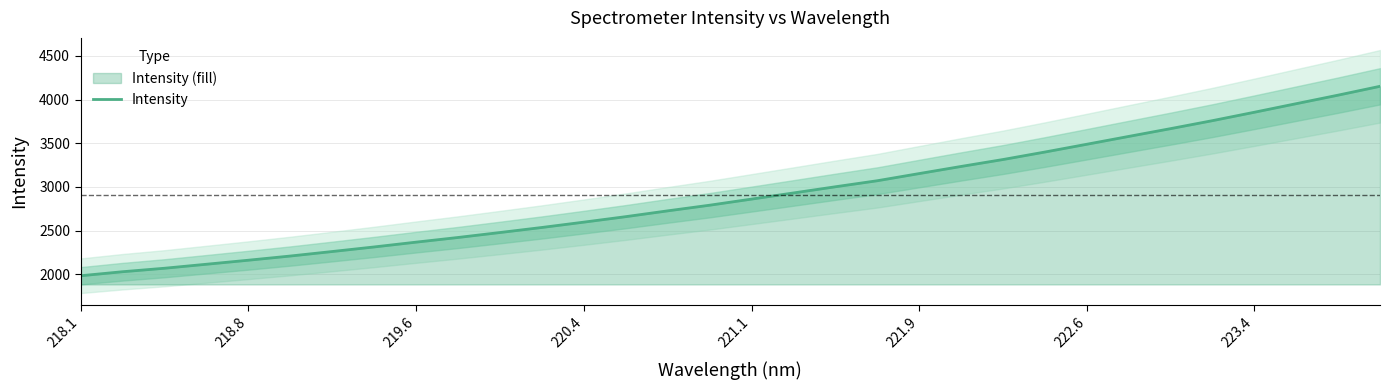

What is the sum of all values?

93179.7